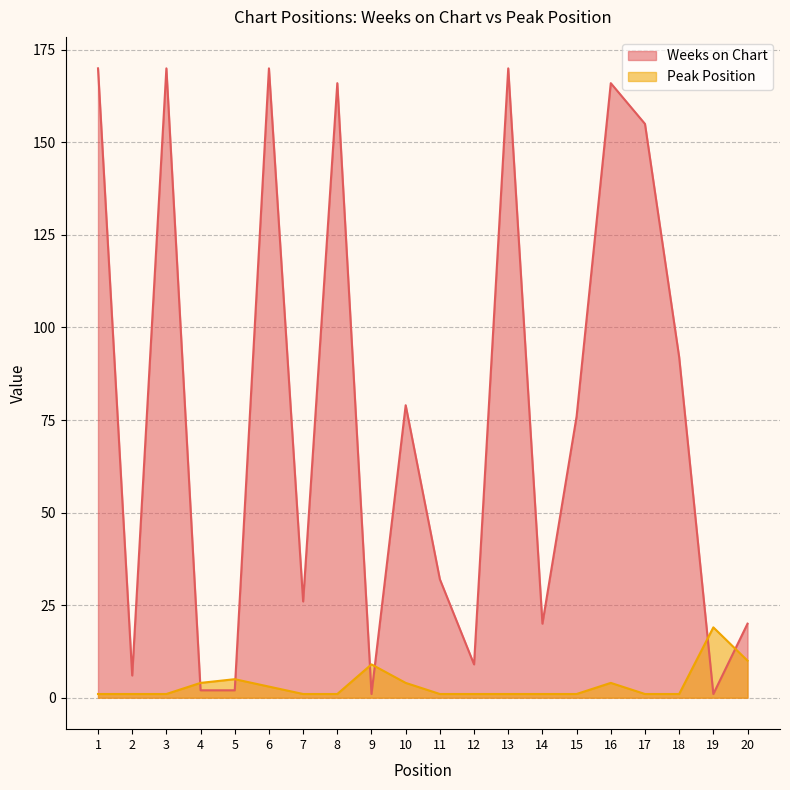

What are all the series names shown in the legend?

Weeks on Chart, Peak Position